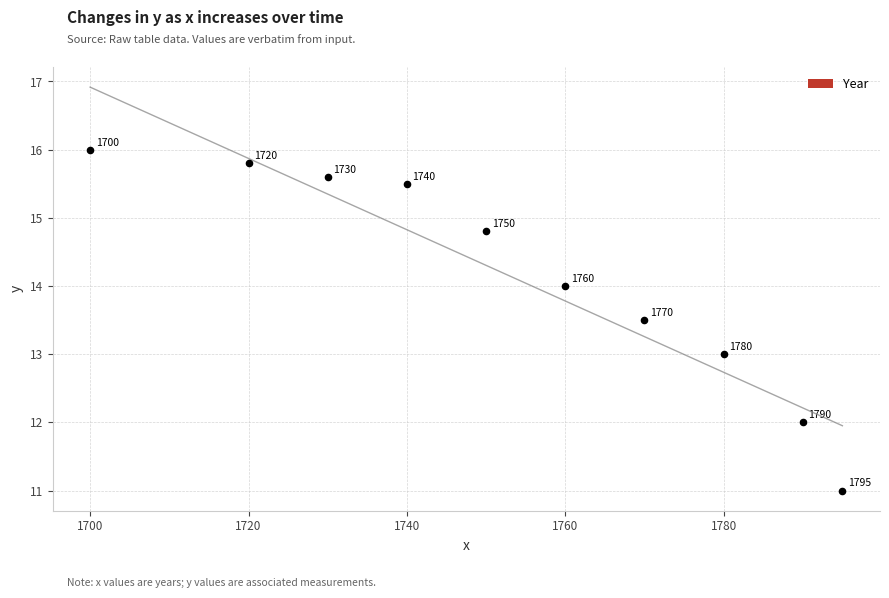

What Y value in the scatter plot is closest to 13?

13.0